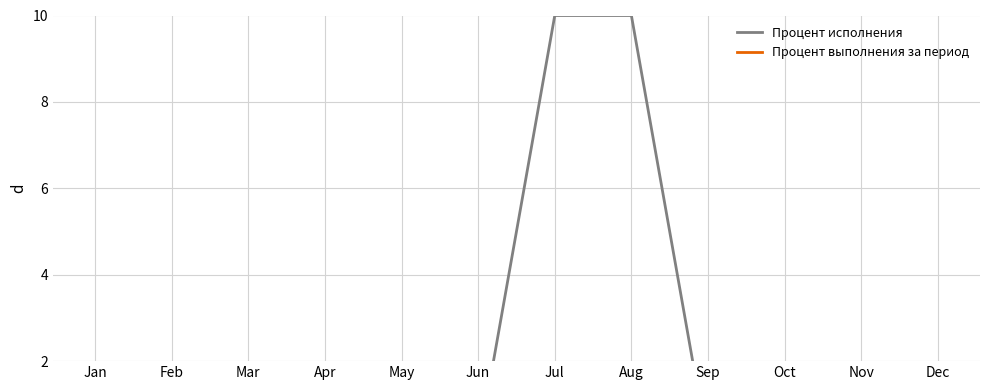

Between Jan and Dec, which series saw the biggest shift?

Процент исполнения